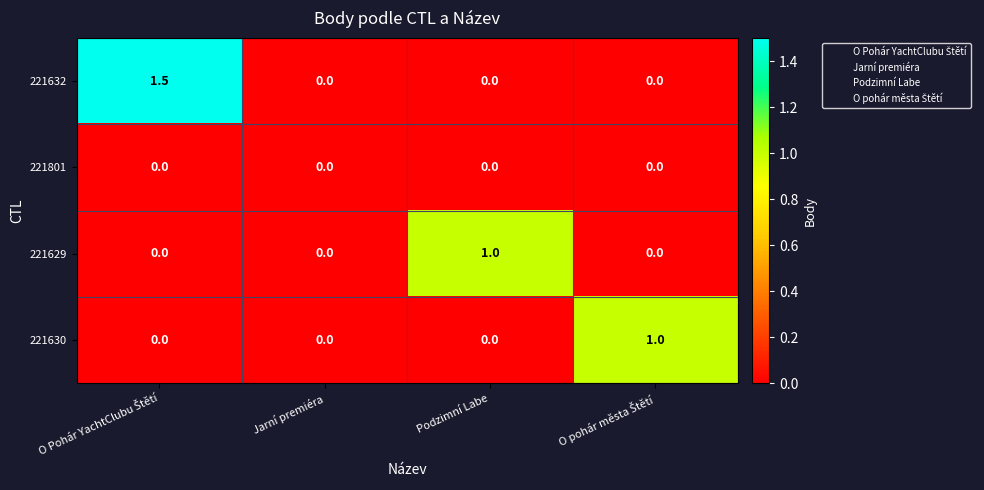

Which series has the largest total across all categories?

221632